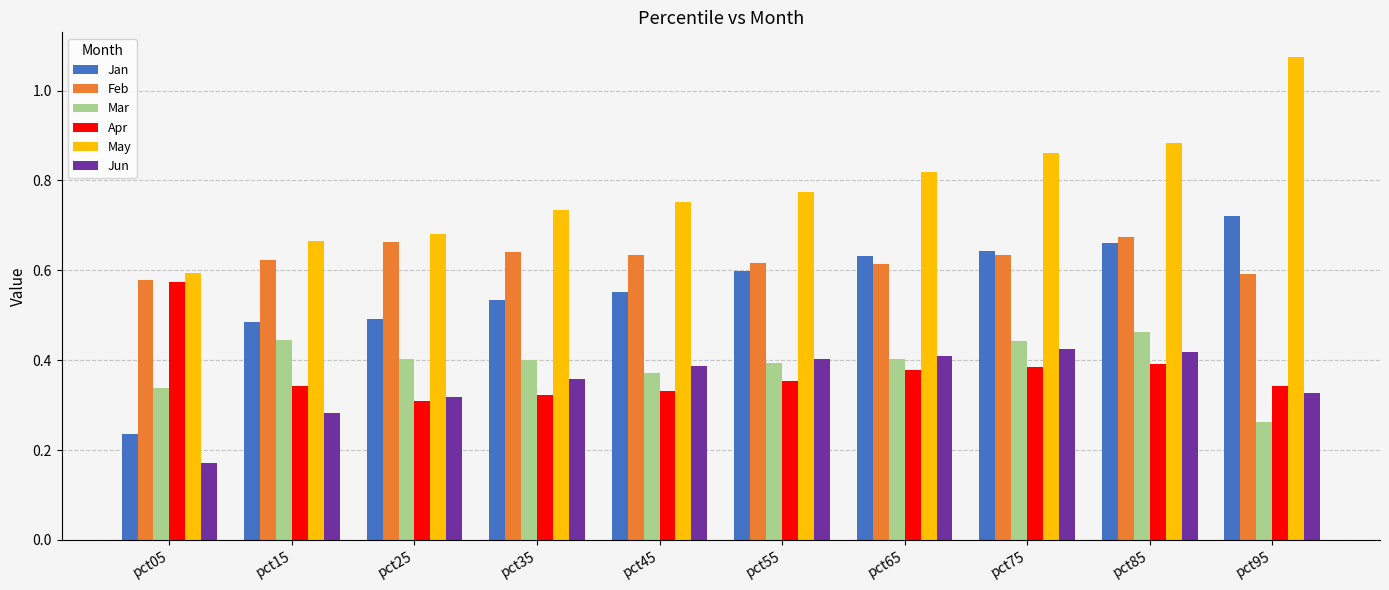

At how many categories does at least one series exceed 0?

10